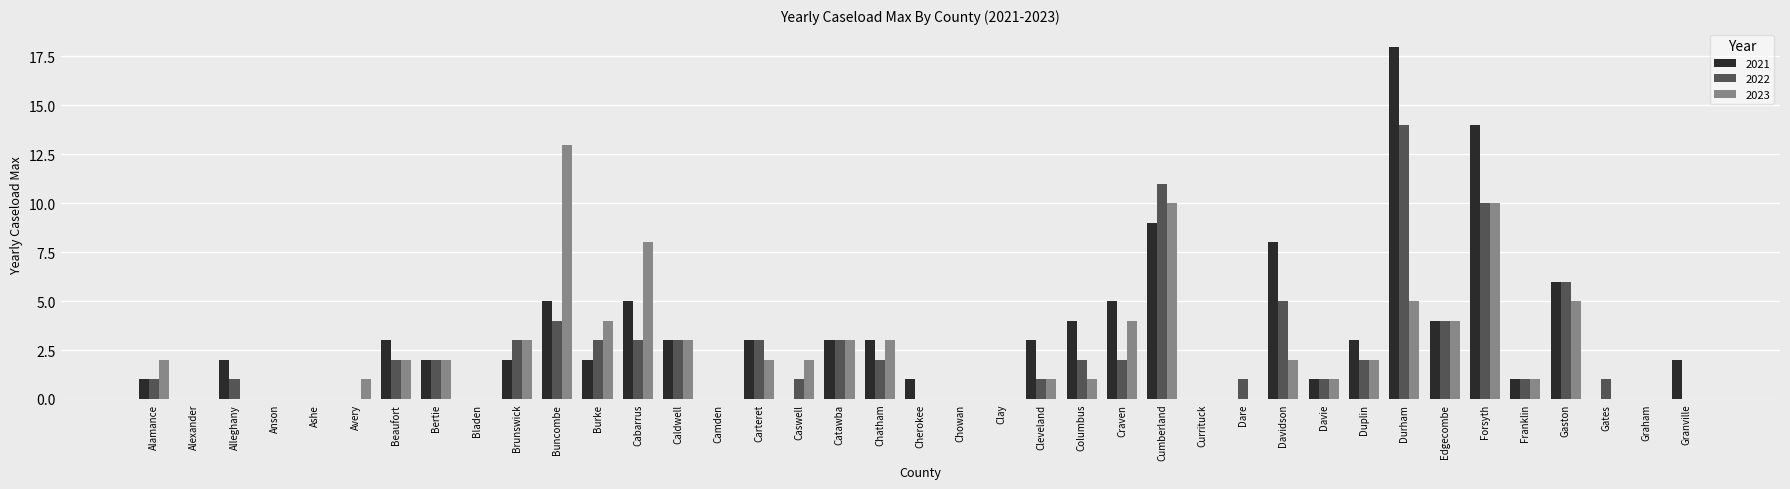

At which label is 2022 closest to 7?

Gaston